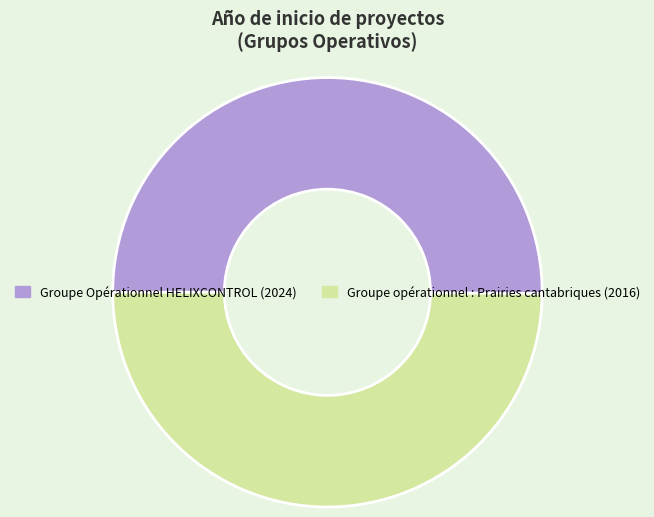

Is the sum of Groupe Opérationnel HELIXCONTROL and Groupe opérationnel : Prairies cantabriques greater than half?

Yes